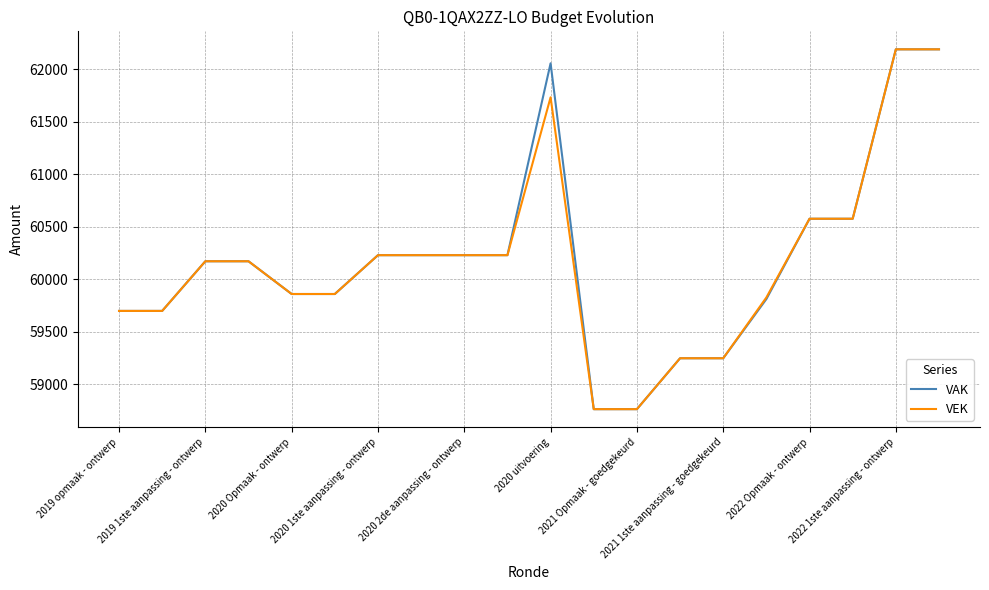

What is the minimum value for VAK?

58763